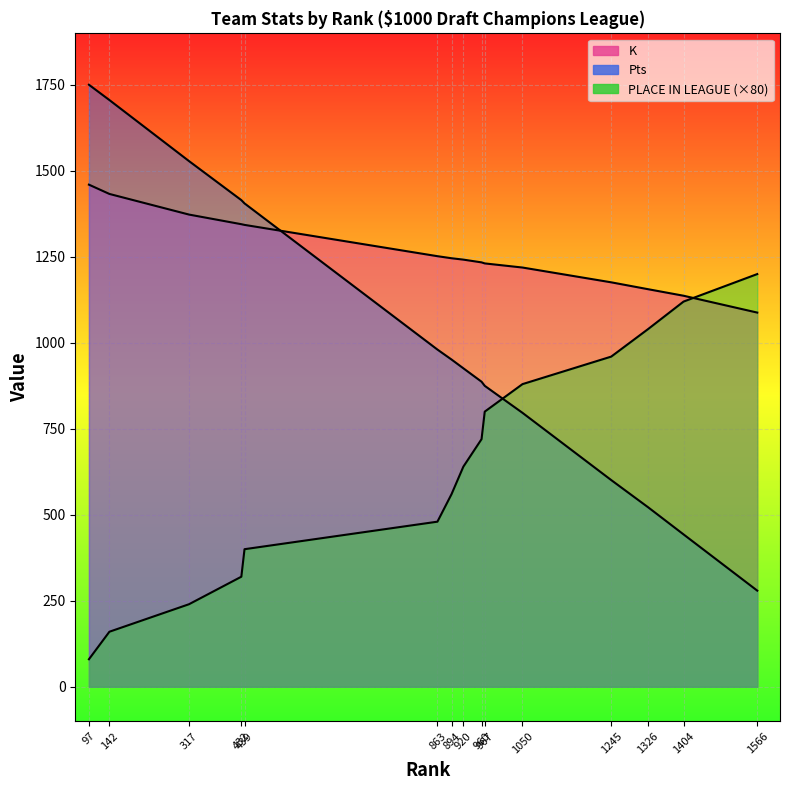

List the series in order of their peak value, lowest first.

PLACE IN LEAGUE, K, Pts